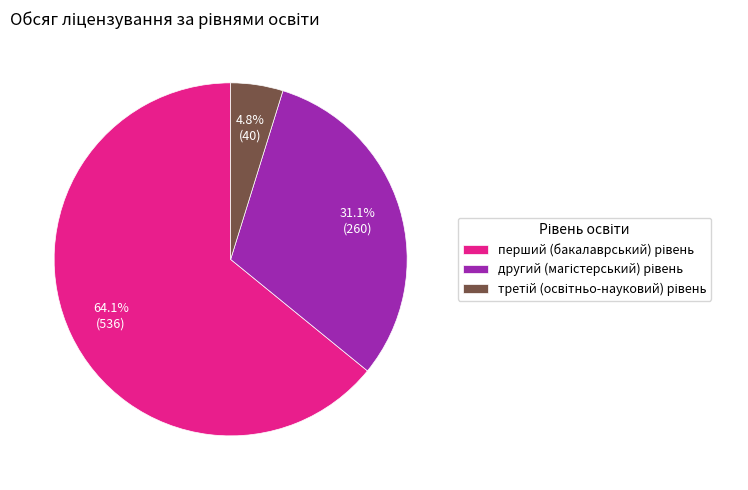

Does any single category account for the majority?

Yes